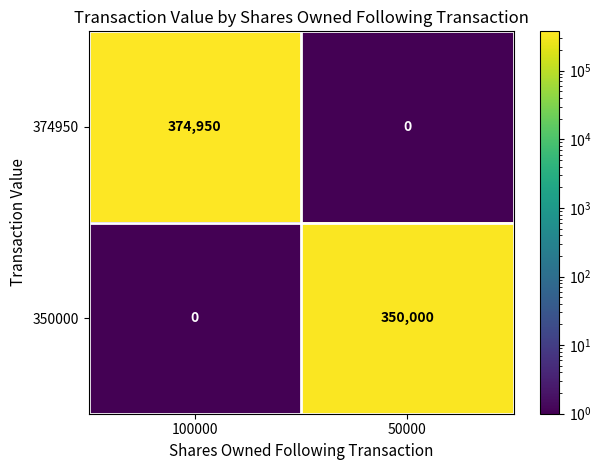

What is the spread (max minus min) of values at 50000?

350000